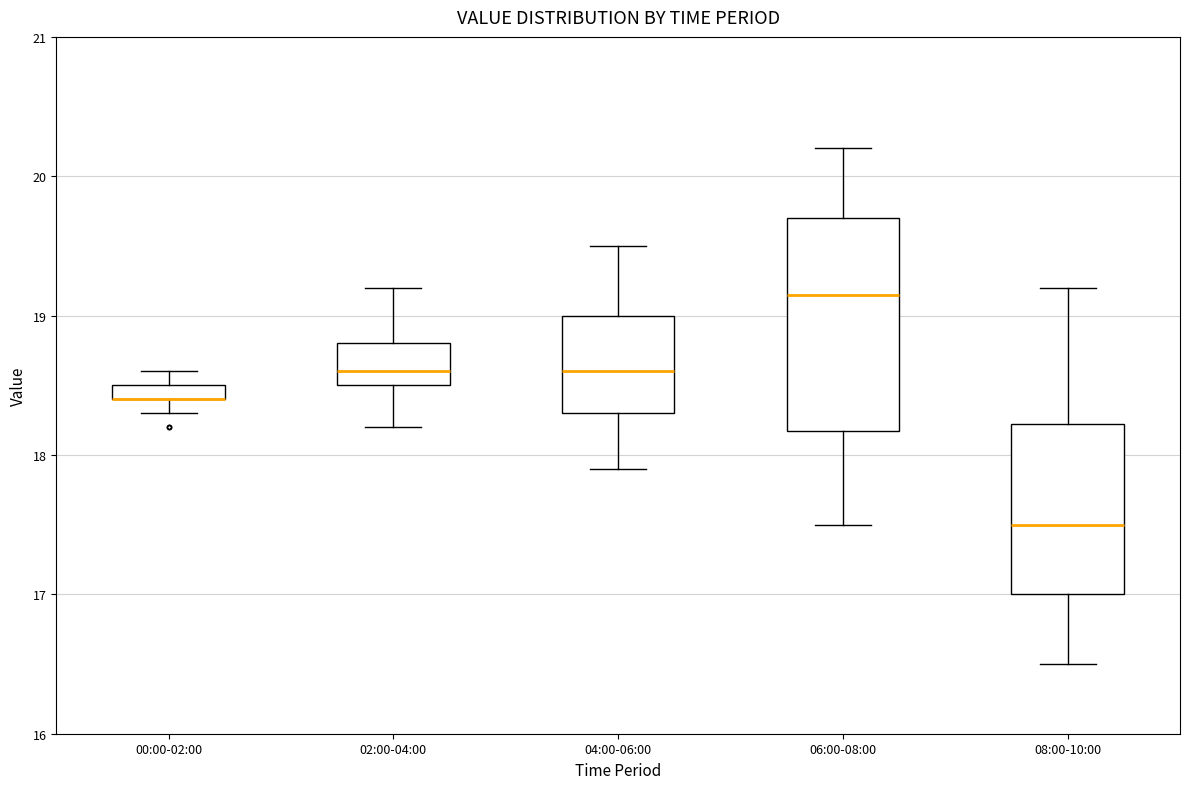

Where is the lower edge of the box for 08:00-10:00 on the y-axis? The values are not printed on the chart, so give them approximately, as read against the axis.

17.0